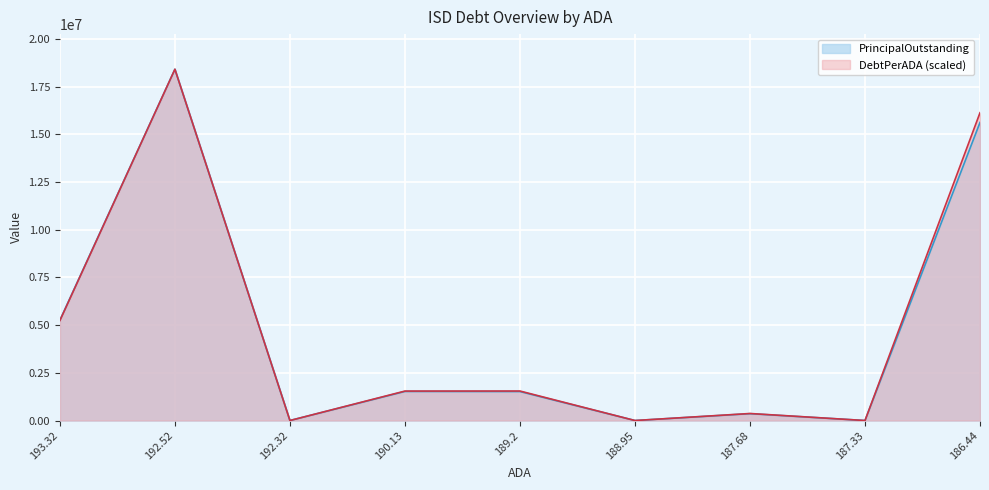

The value of PrincipalOutstanding at 190.13 is 481871.8. True or false?

False